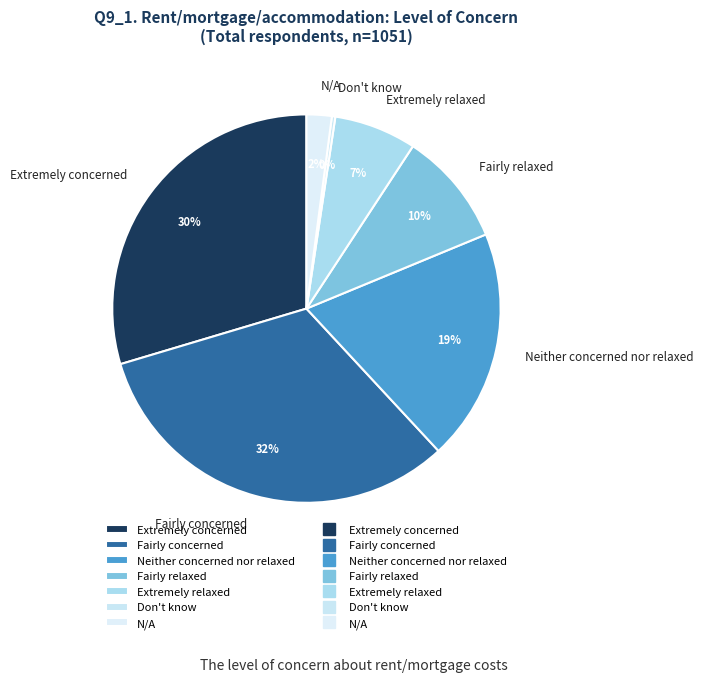

Does Extremely relaxed represent more than half of the total?

No